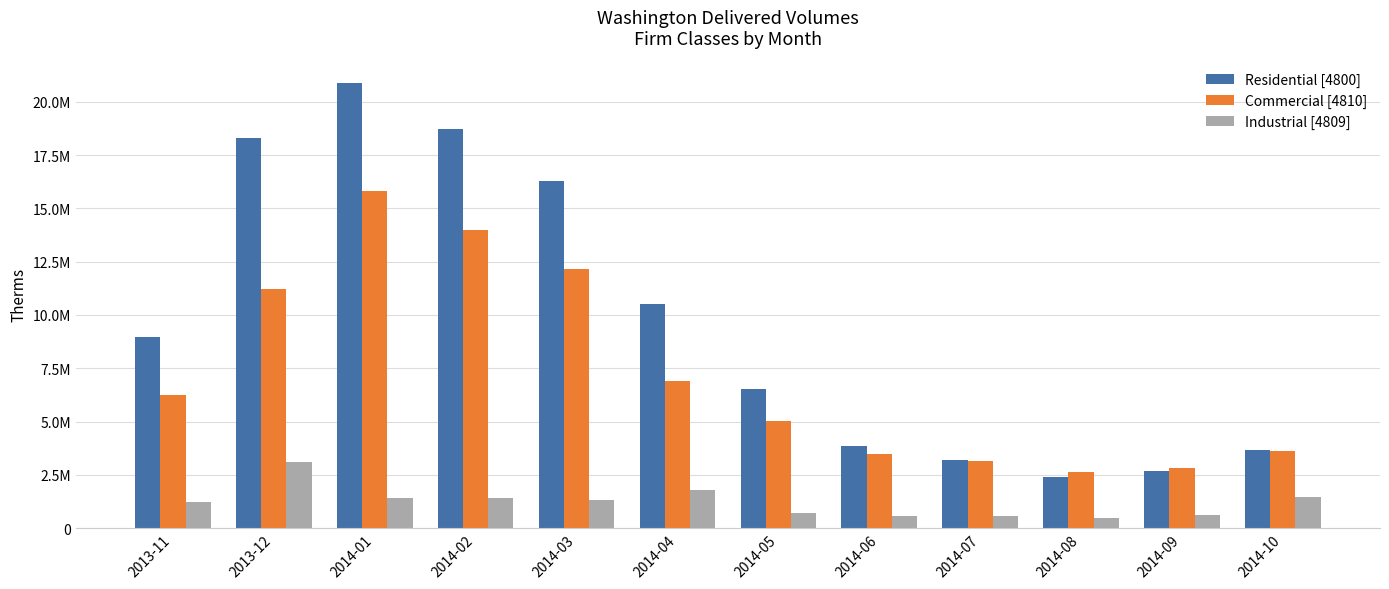

At 2013-11, list the series in order from largest to smallest.

Residential [4800], Commercial [4810], Industrial [4809]